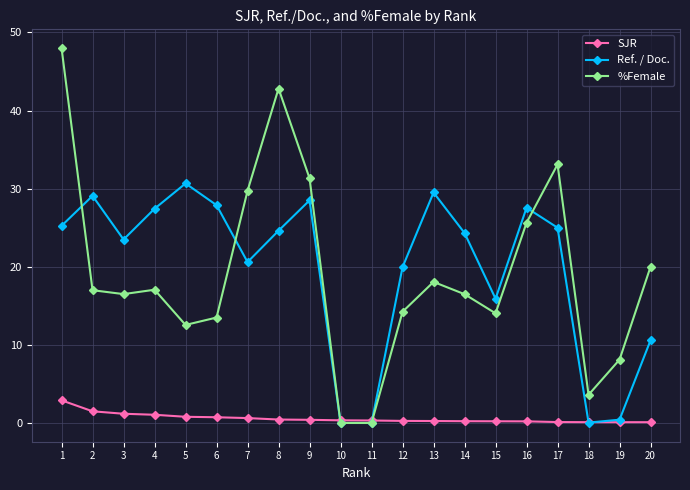

Rank the series at 9 from lowest to highest value.

SJR, Ref. / Doc., %Female